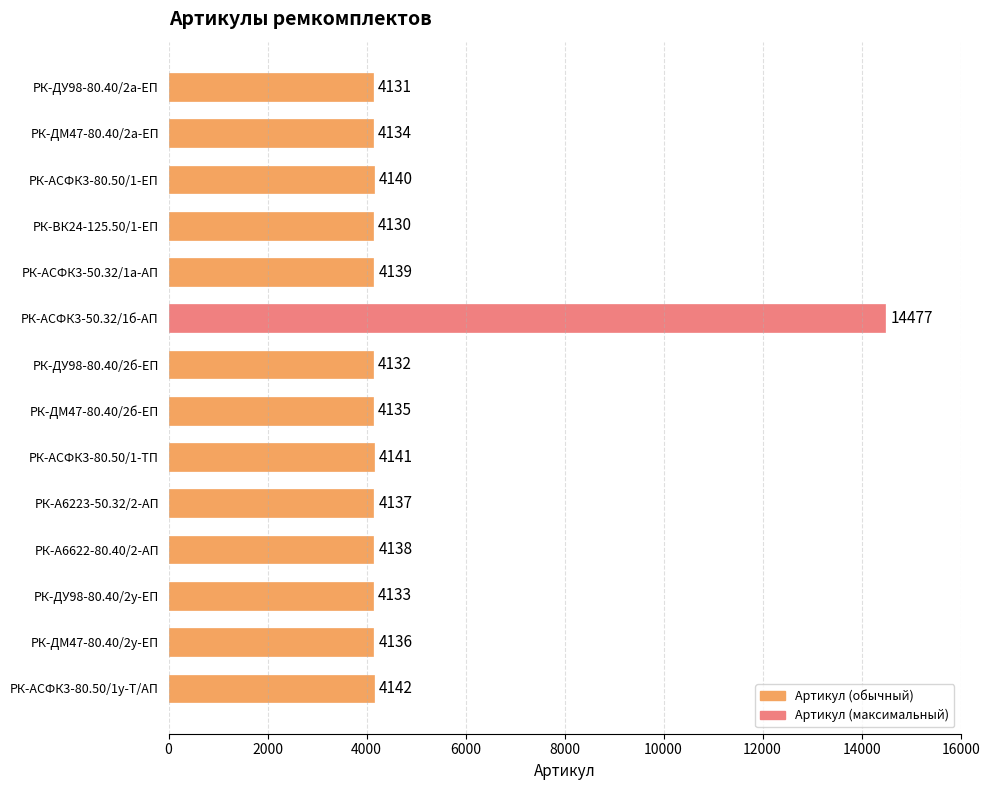

How many bars are there in total?

14